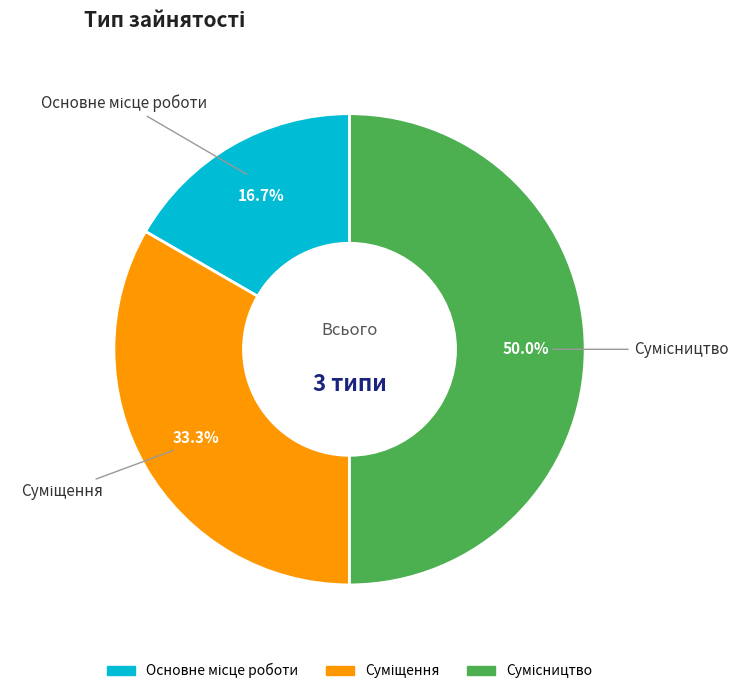

To the nearest percent, what is the combined percentage of Сумісництво and Суміщення?

83%